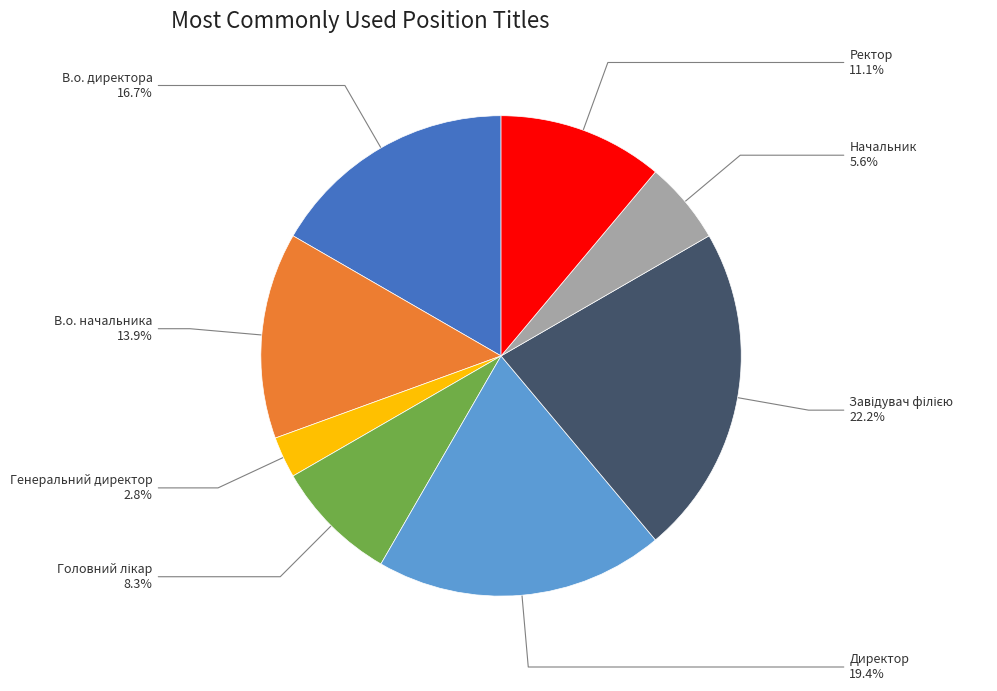

Which has a higher value, В.о. директора or Начальник?

В.о. директора